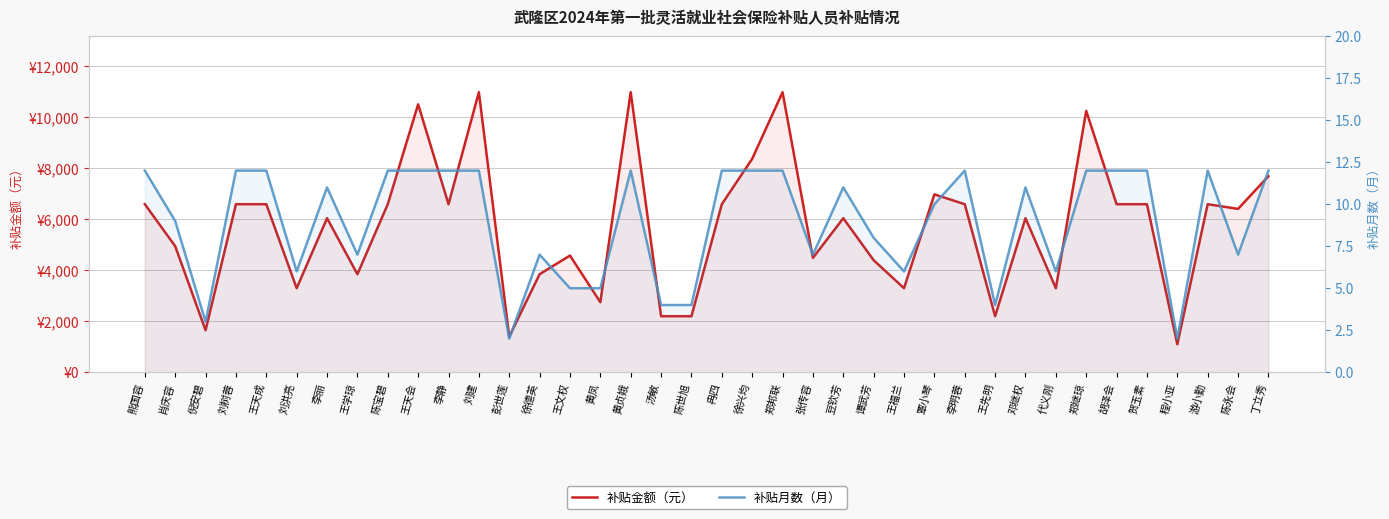

Which series has the widest spread of values?

补贴金额（元）